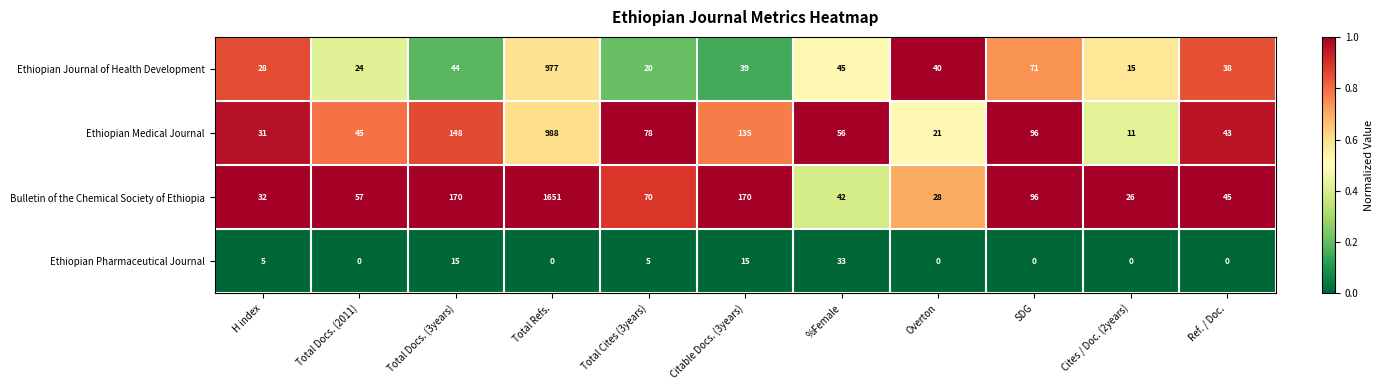

What is the maximum value for Ethiopian Journal of Health Development?

977